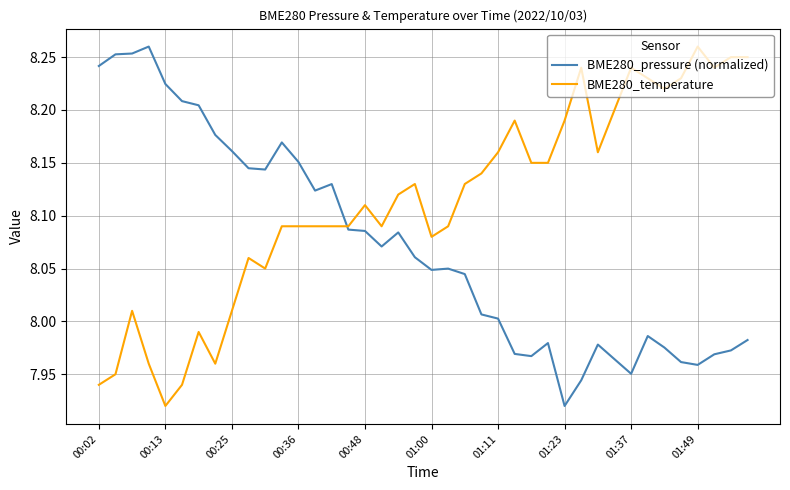

Which series has the largest total across all categories?

BME280_temperature